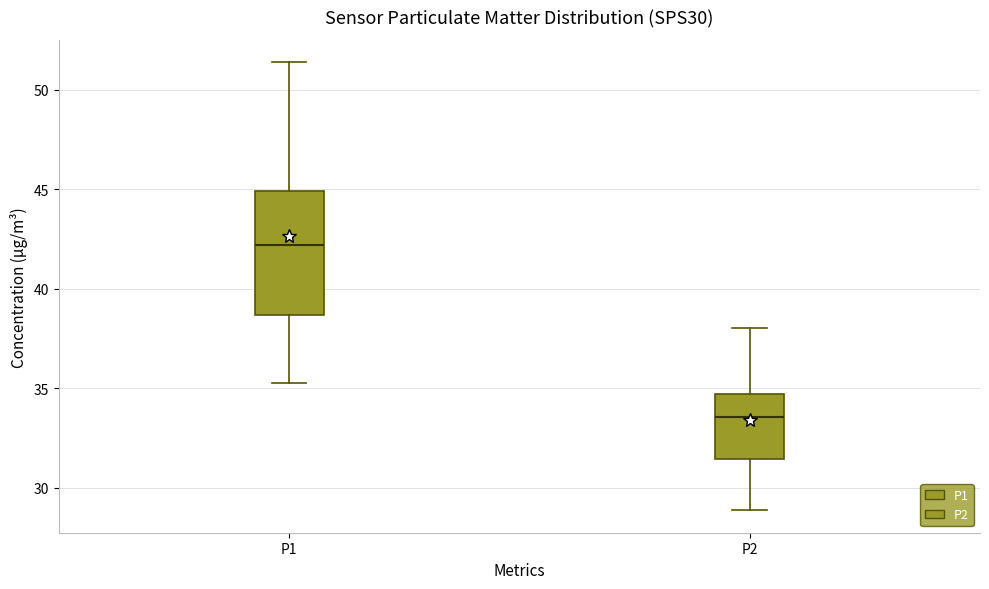

Where does the lower whisker of the box for P1 end on the y-axis? The values are not printed on the chart, so give them approximately, as read against the axis.

35.5